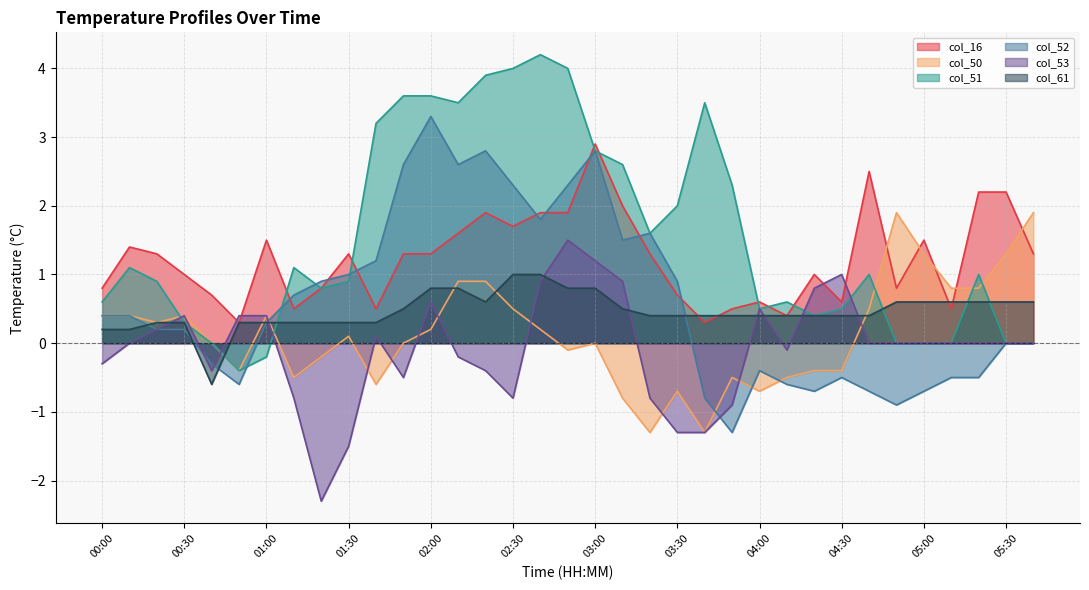

Is the value of col_16 at 05:30 greater than the value of col_51 at 01:40?

No